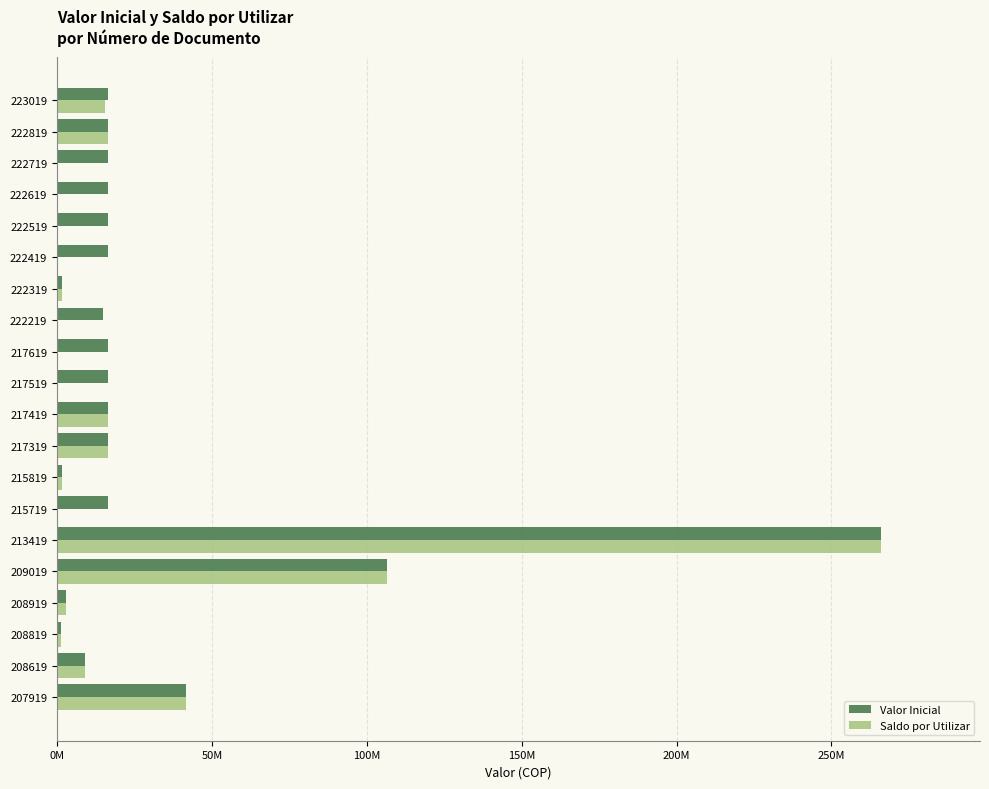

What is the greatest value displayed?

266030466